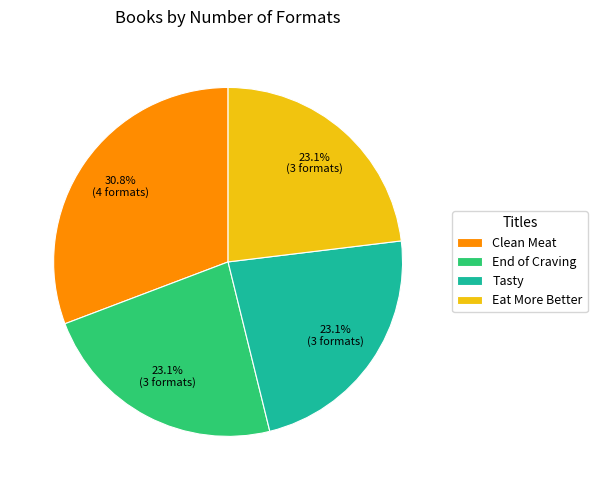

To the nearest percent, what is the difference between the largest and smallest slice percentages?

8%